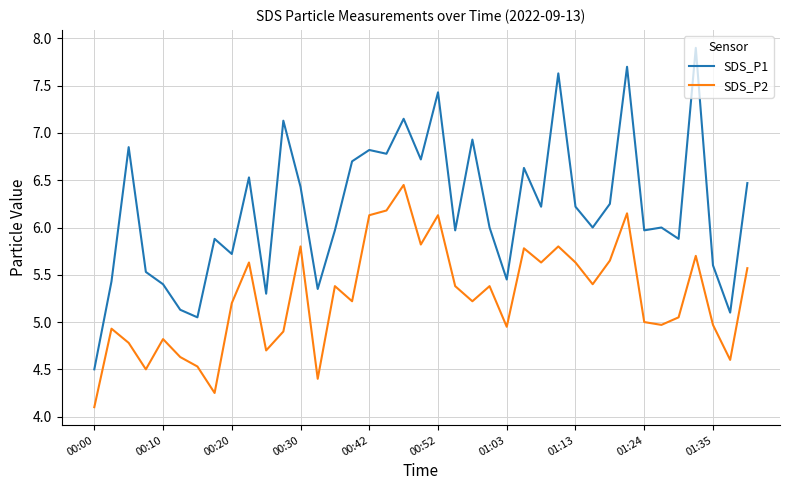

Rank the series by their maximum value, from highest to lowest.

SDS_P1, SDS_P2